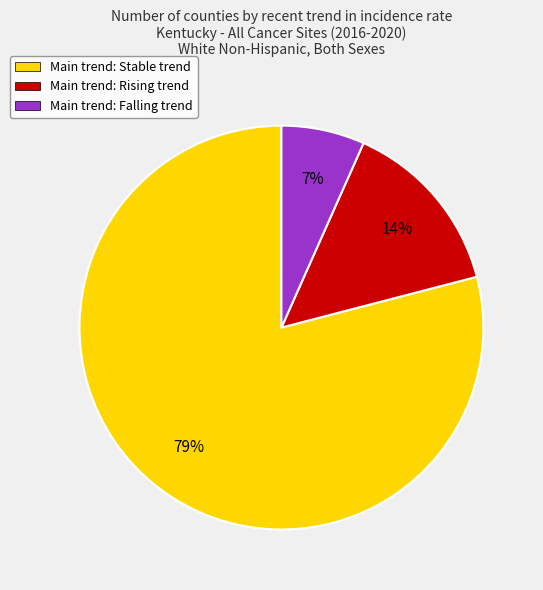

How many segments does this pie chart have?

3